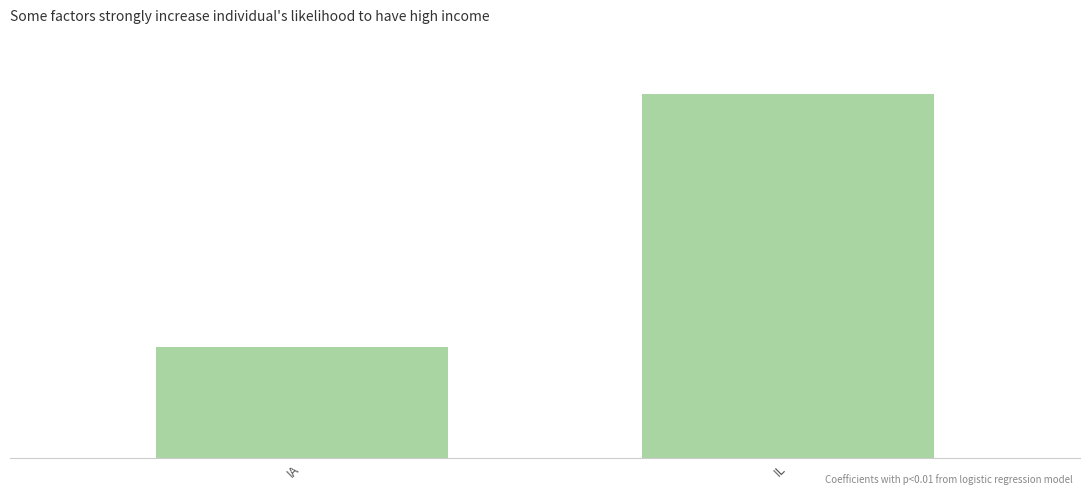

Reading left to right, transcribe all the data shown in this chart.

IA=250	IL=822